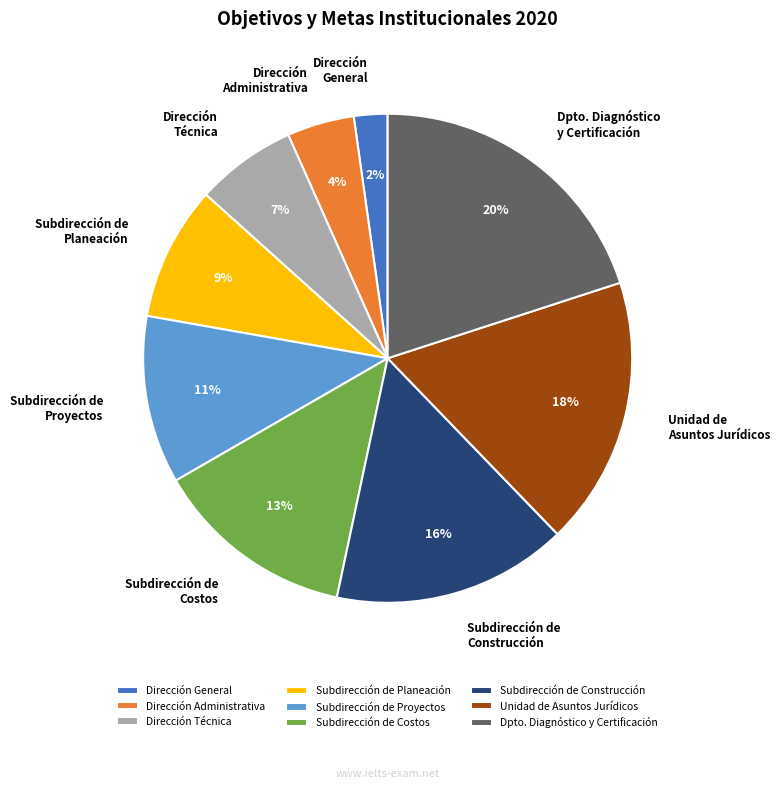

What is the largest slice in the pie chart?

Dpto. Diagnóstico y Certificación